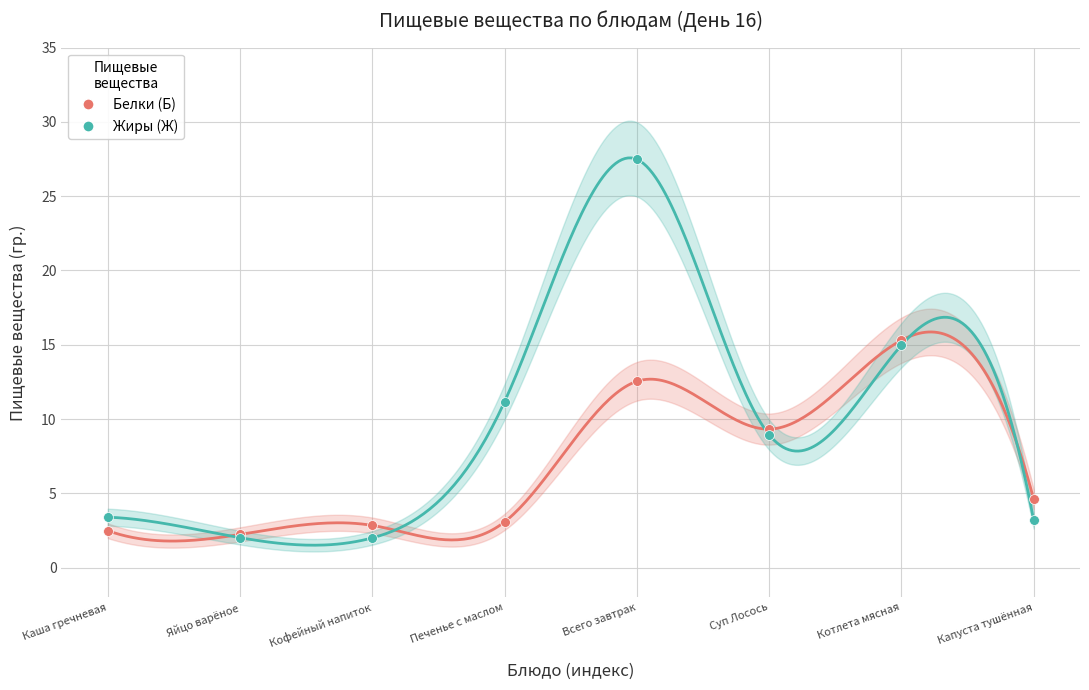

Which series has the largest Y range (max minus min)?

Жиры (Ж)